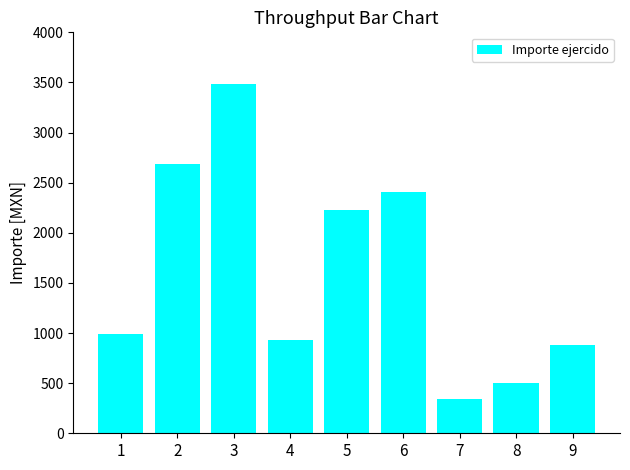

Reading left to right, what are all the values shown in this chart?

989.4	2684.7	3481.8	932.1	2231.7	2405.5	338.5	500.0	878.2